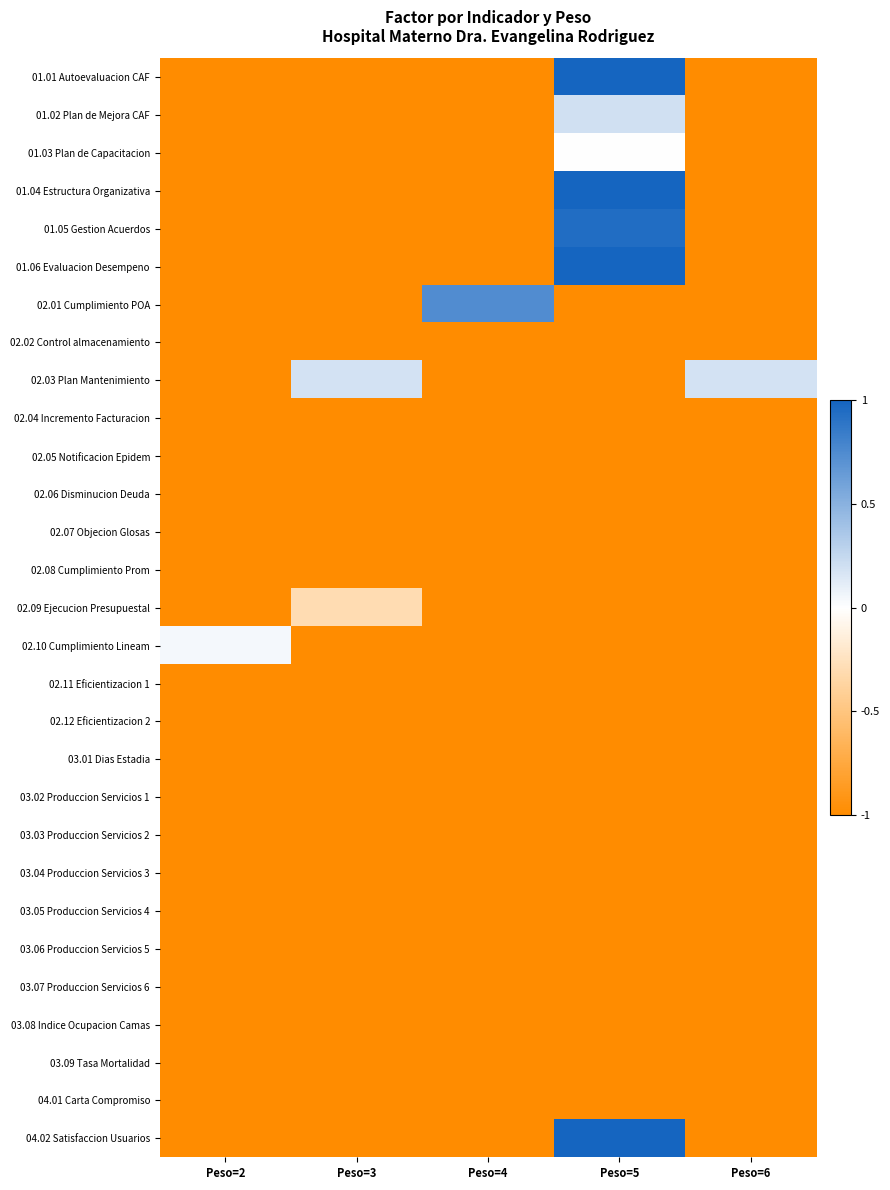

What is the difference between the highest and lowest values at Peso=2?

1.0